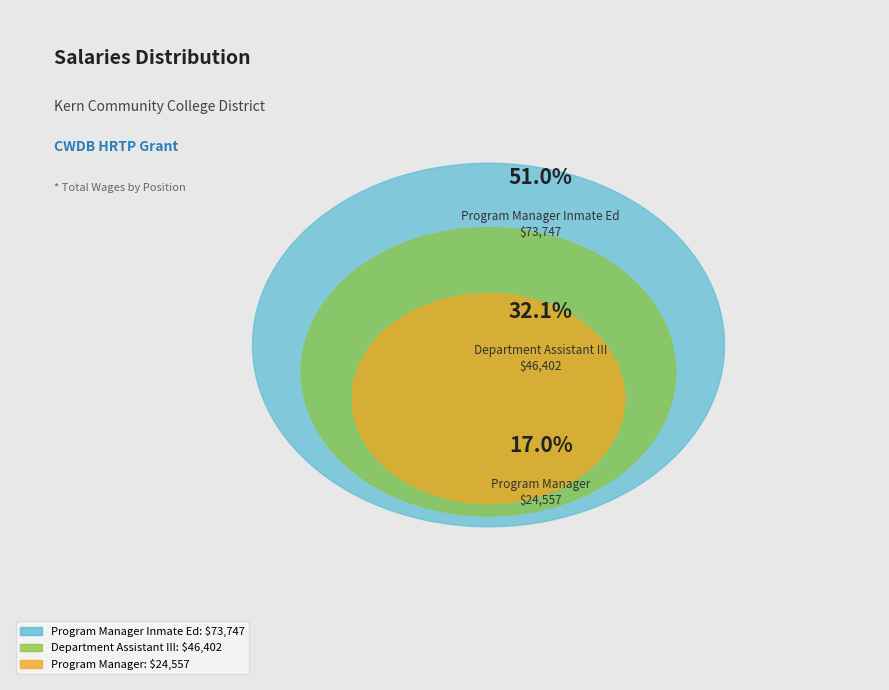

Is there any slice that represents more than half of the pie?

Yes